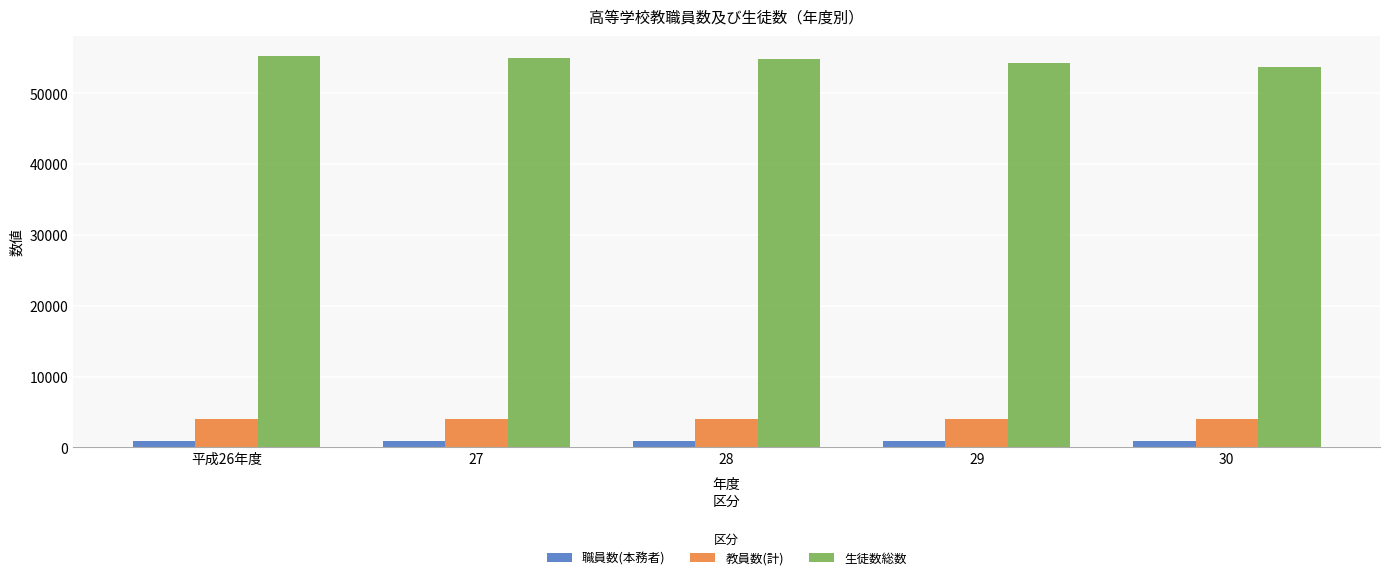

List the series in order of their peak value, highest first.

生徒数総数, 教員数(計), 職員数(本務者)